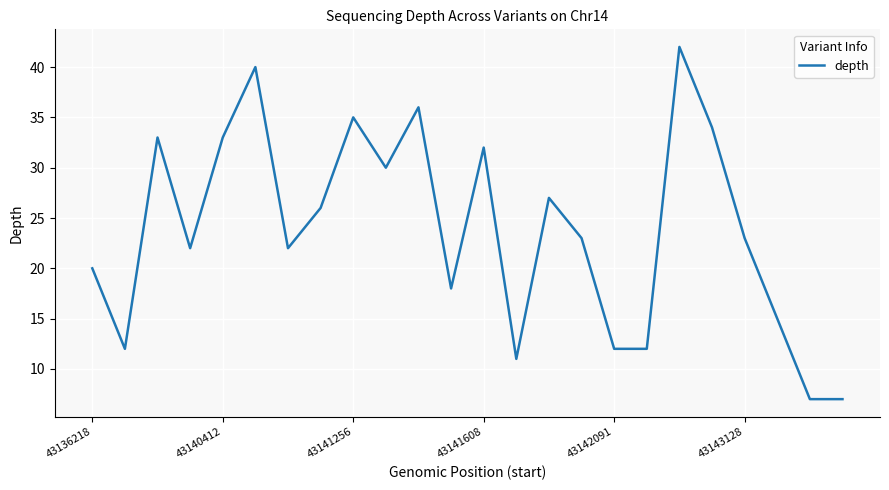

What is the minimum value shown in the chart?

7